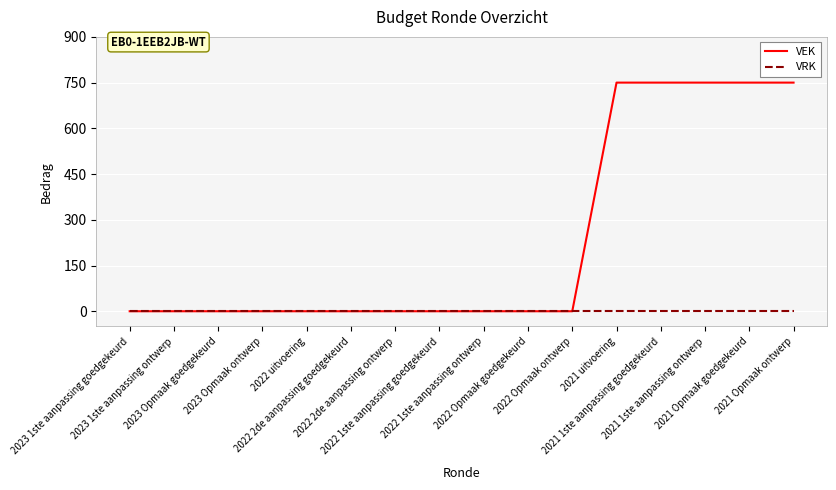

What are all the series names shown in the legend?

VEK, VRK